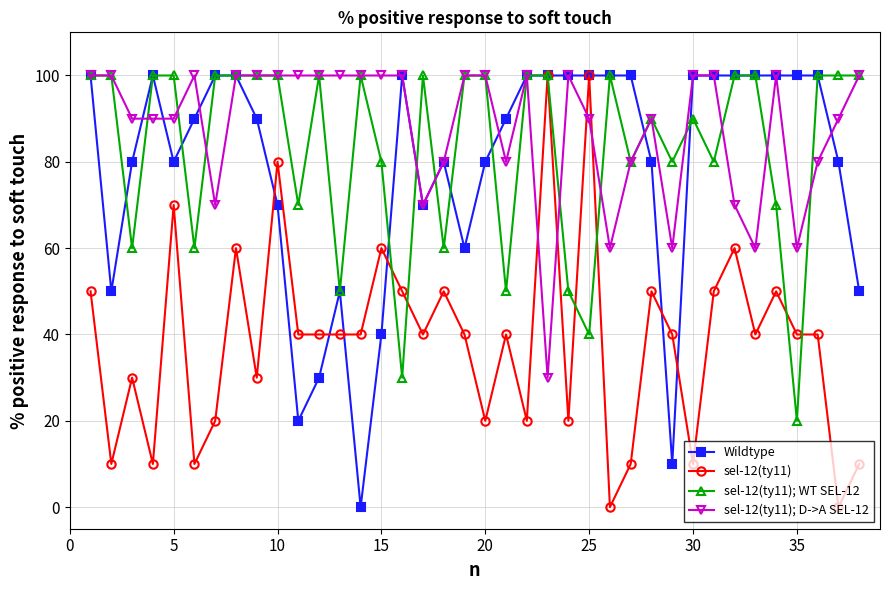

True or false: sel-12(ty11); WT SEL-12 has more than 1 interior local peaks.

True